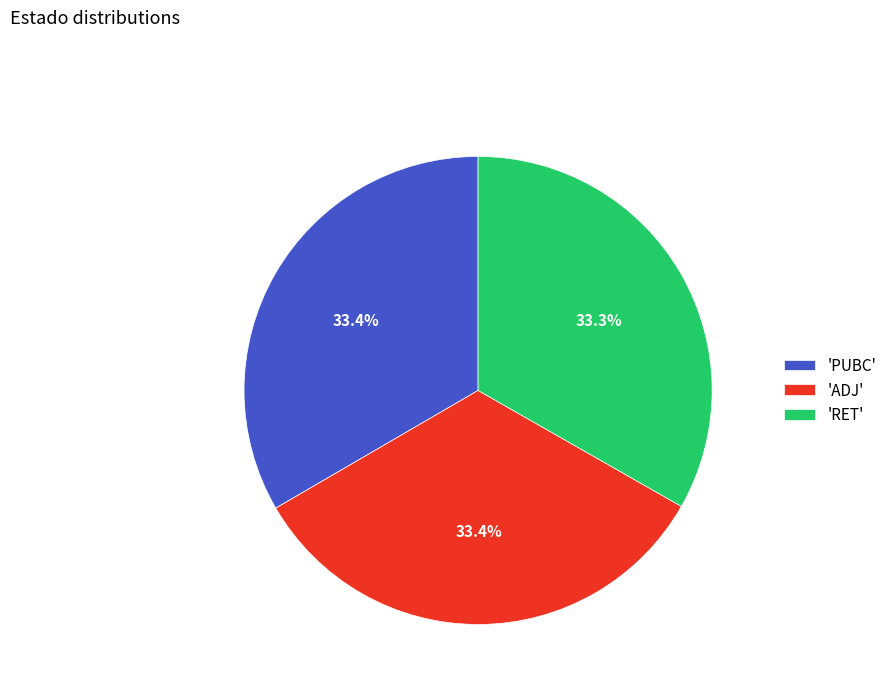

What is the ratio of the value at 'ADJ' to the value at 'PUBC'?

1.0